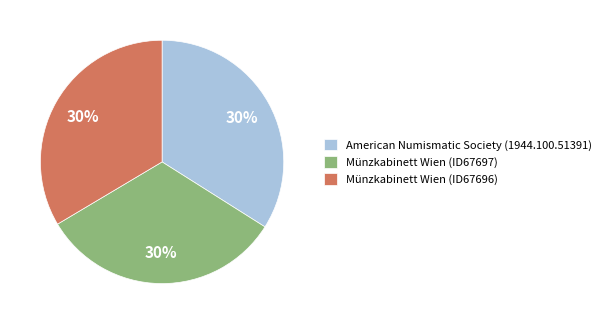

Is American Numismatic Society (1944.100.51391) the majority of the pie?

No